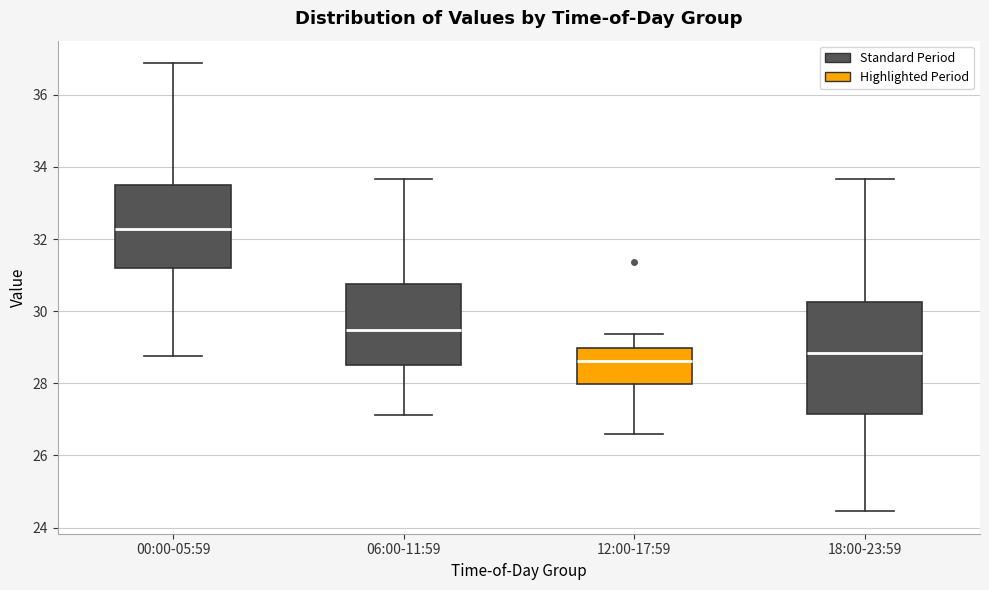

Reading left to right, transcribe this box plot: for each box, give where its median line is, the range the box spans, and where its two whiskers end, as read against the y-axis. The values are not printed on the chart, so give them approximately, as read against the axis.

00:00-05:59: median 32.2, box 31.2 to 33.4, whiskers 28.8 to 36.8
06:00-11:59: median 29.4, box 28.6 to 30.8, whiskers 27.2 to 33.6
12:00-17:59: median 28.6, box 28.0 to 29.0, whiskers 26.6 to 29.4
18:00-23:59: median 28.8, box 27.2 to 30.2, whiskers 24.4 to 33.6